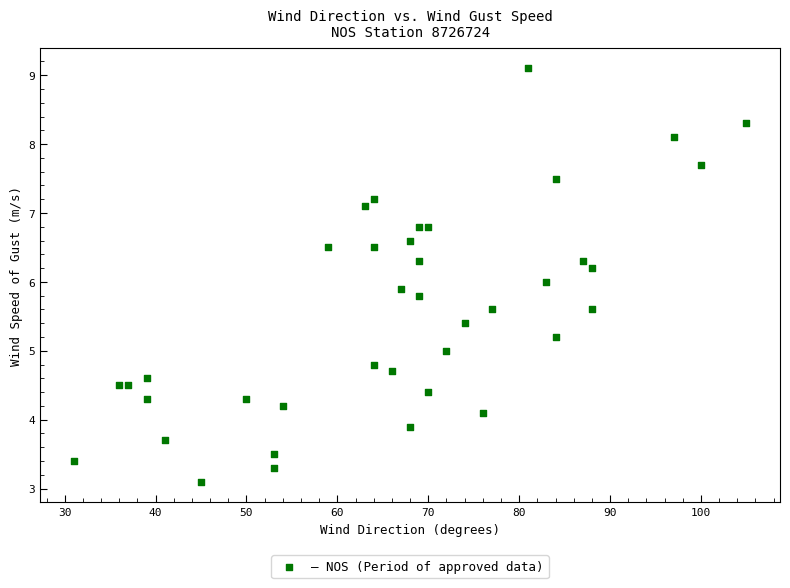

What is the range of X values (max minus min)?

74.0